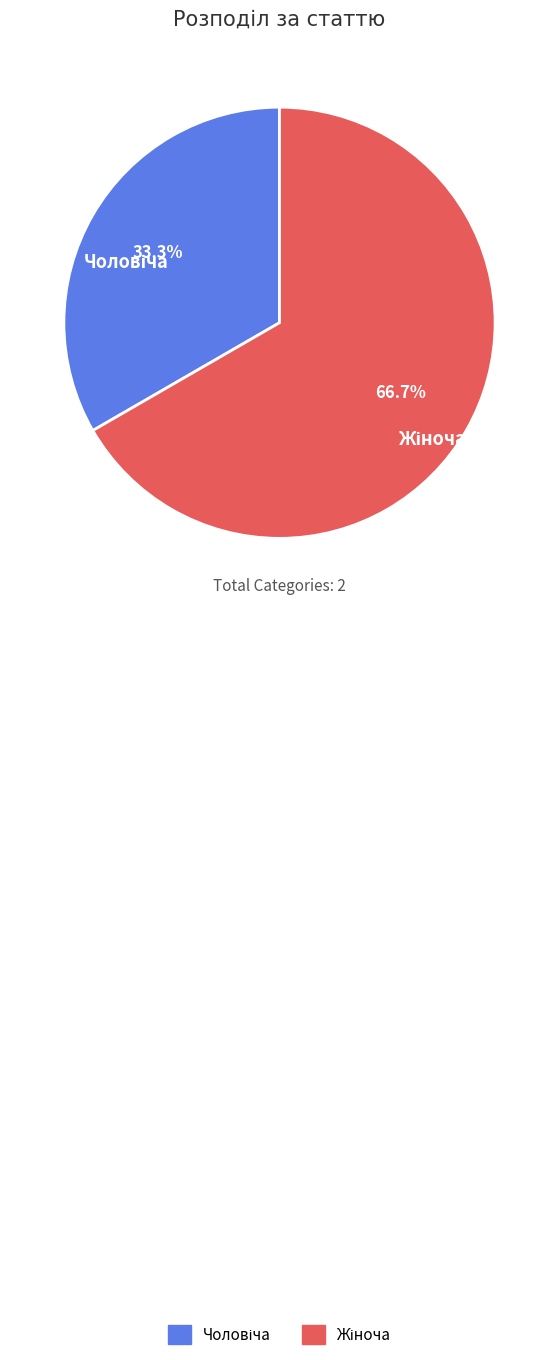

Is there any slice that represents more than half of the pie?

Yes